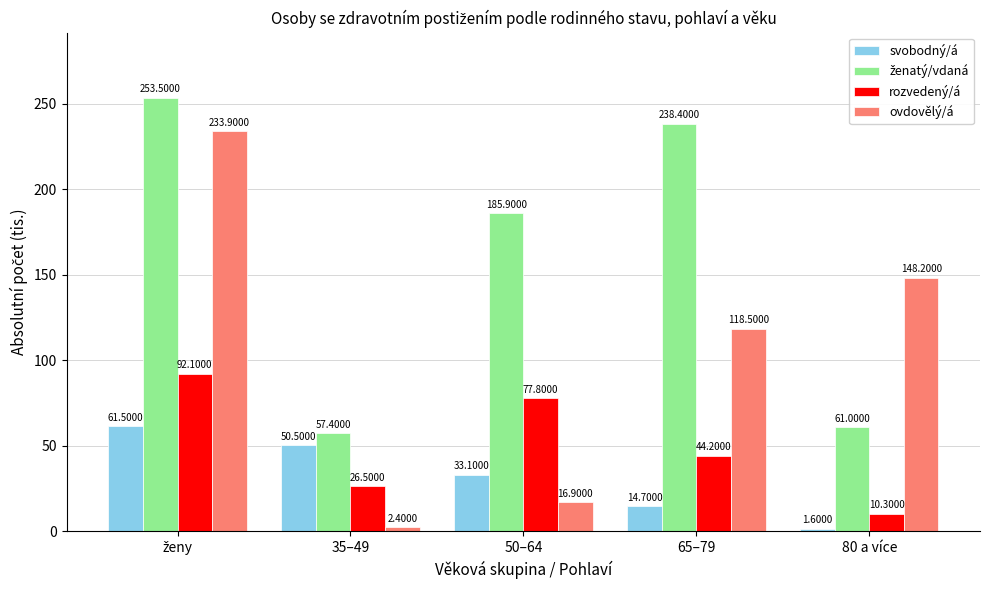

What is the average value of the ovdovělý/á series?

104.0